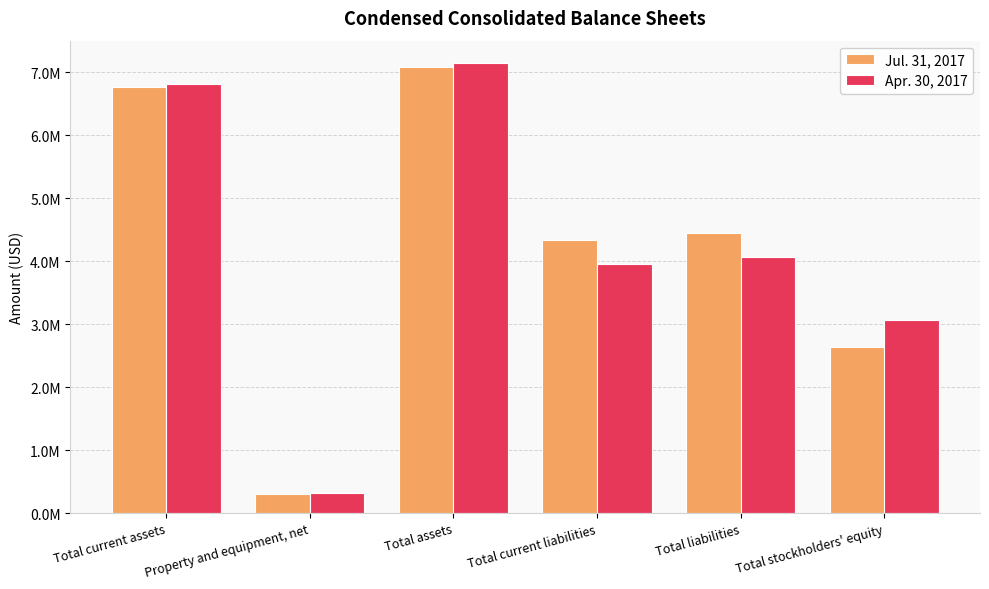

The Apr. 30, 2017 series shows 5505328 at Total stockholders' equity. True or false?

False